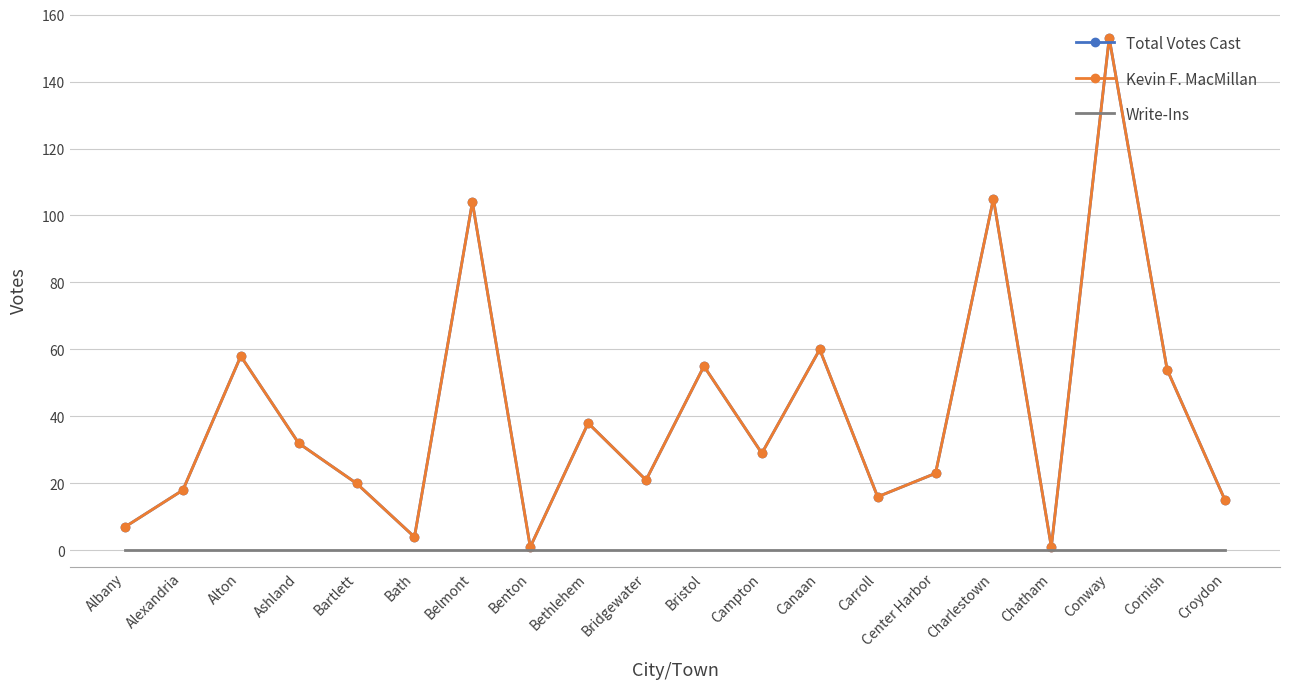

What position from the left is Ashland?

4